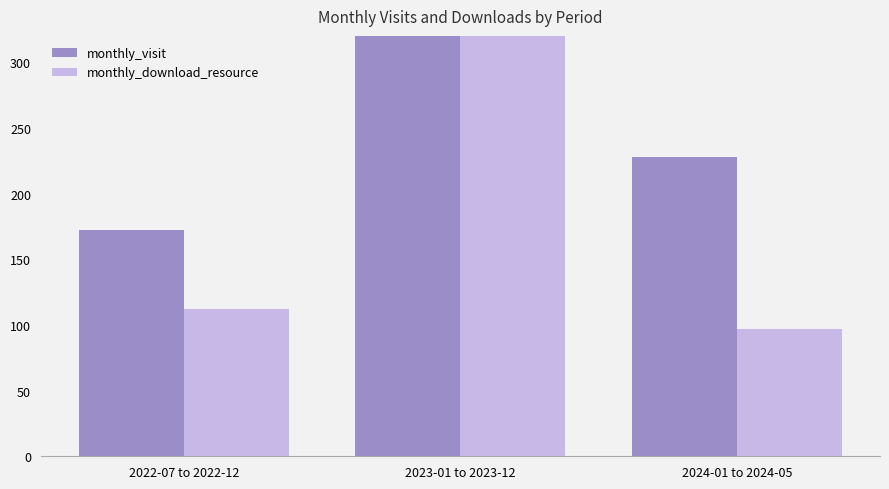

At which category does the chart reach its peak across all series?

2023-01 to 2023-12